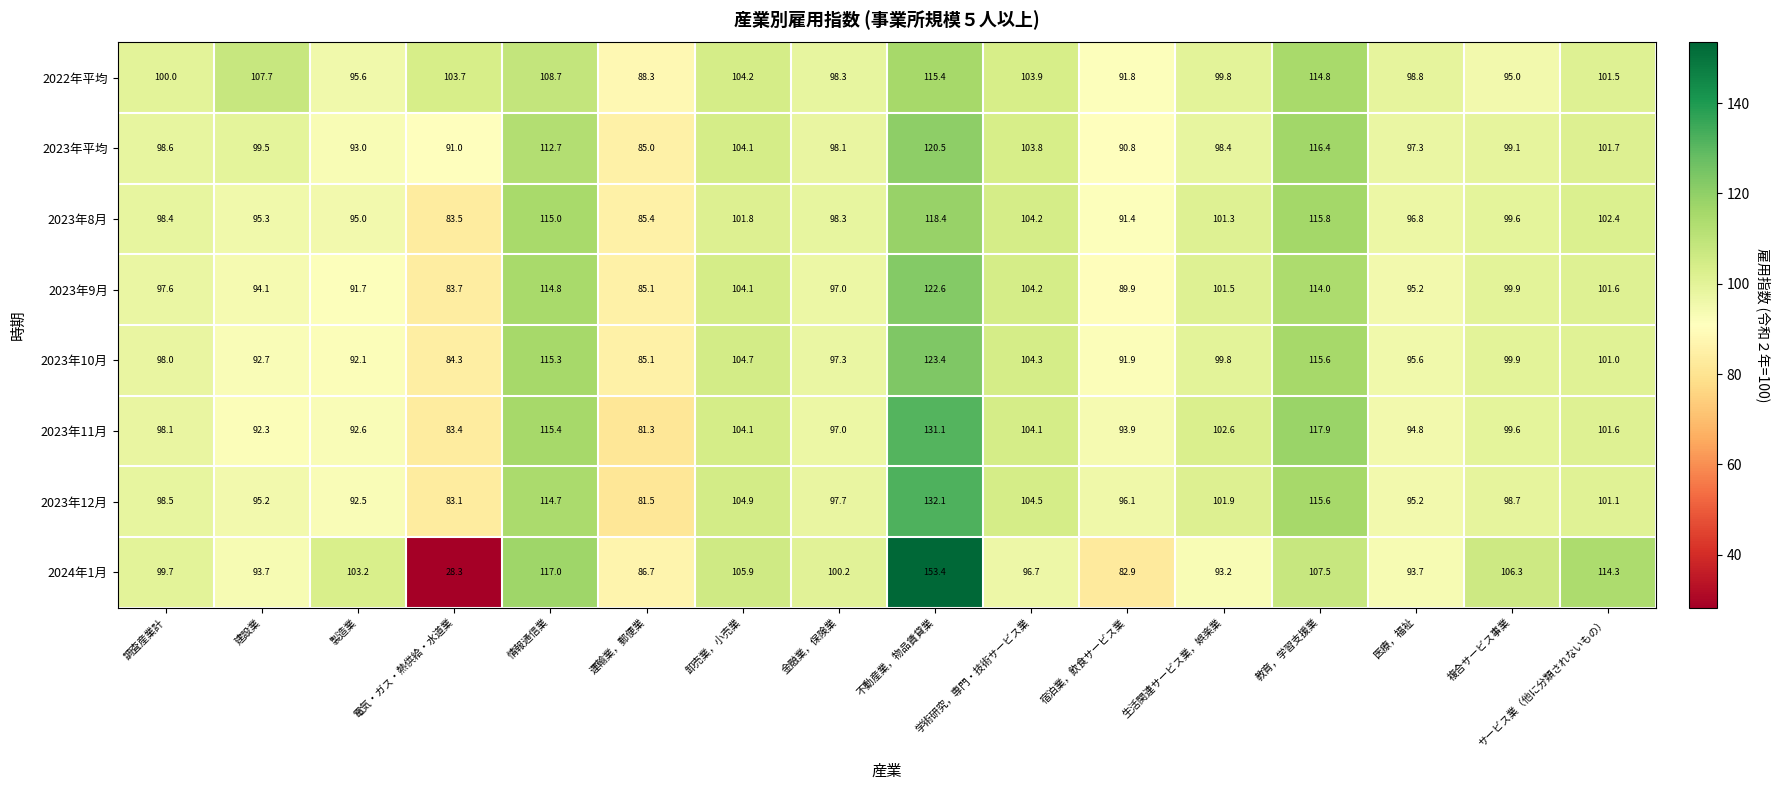

What is the difference between the 2023年平均 values at 教育，学習支援業 and 学術研究，専門・技術サービス業?

12.6